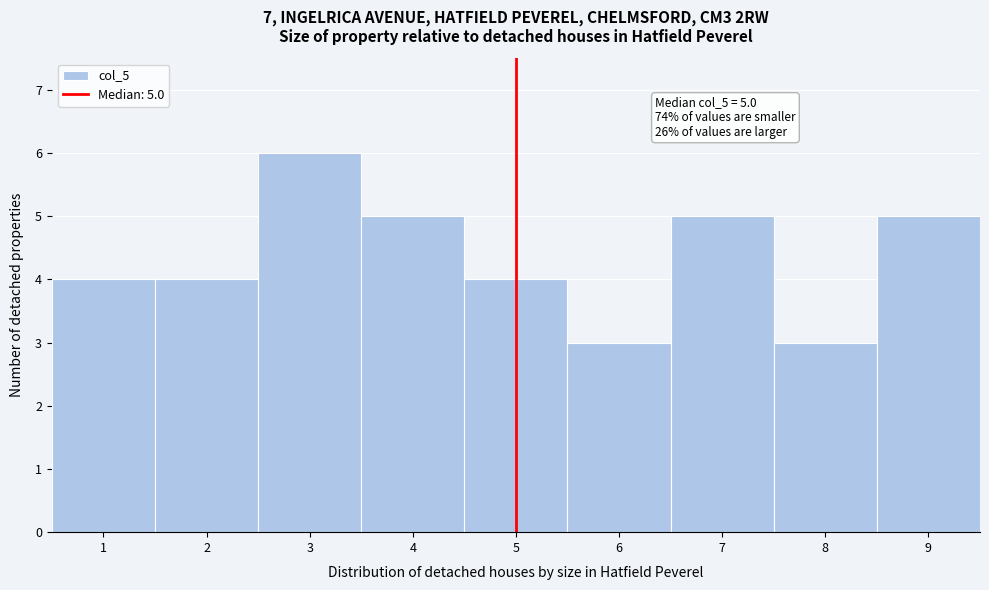

Which range on the x-axis has the tallest bar?

2.5 to 3.5